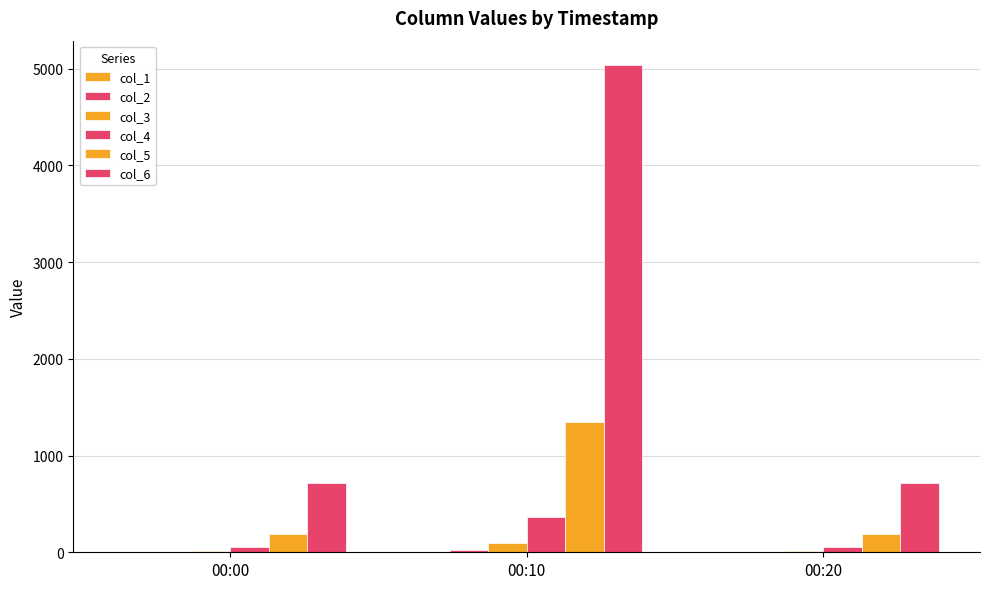

How many series are shown in this chart?

6